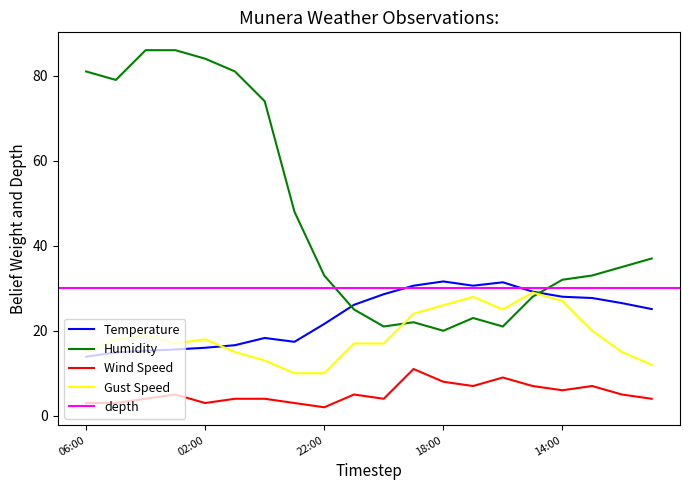

Is this an area chart (filled region under the line)?

No